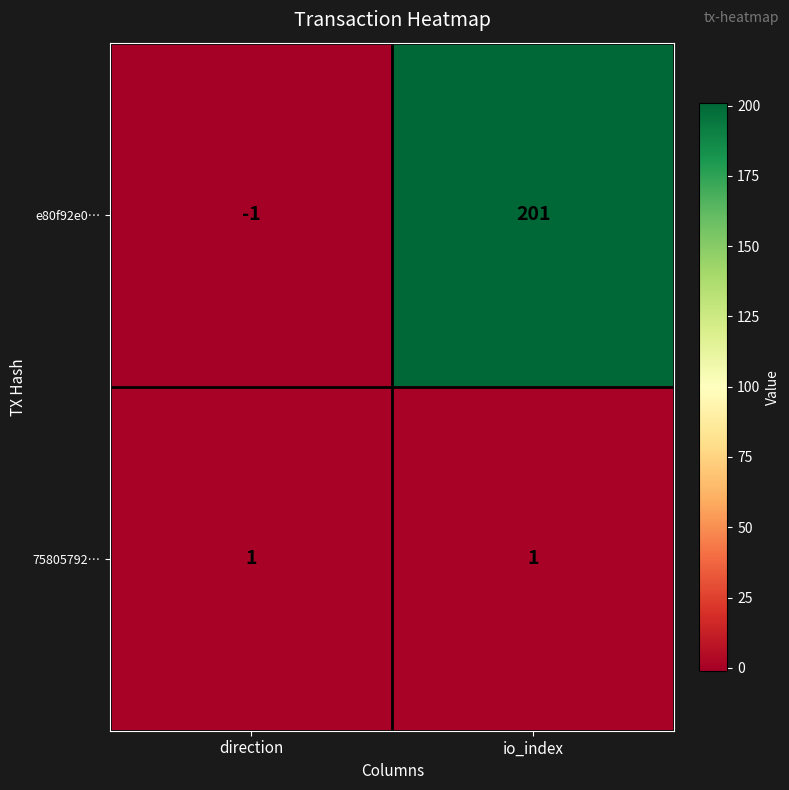

What is the minimum value shown in the chart?

-1